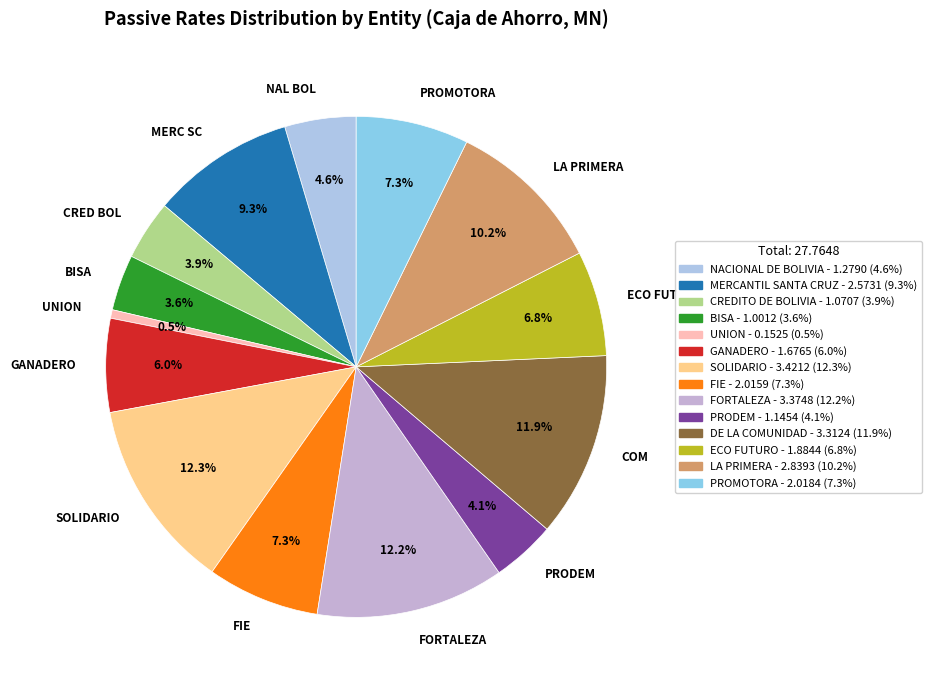

Is there a majority slice in this chart?

No